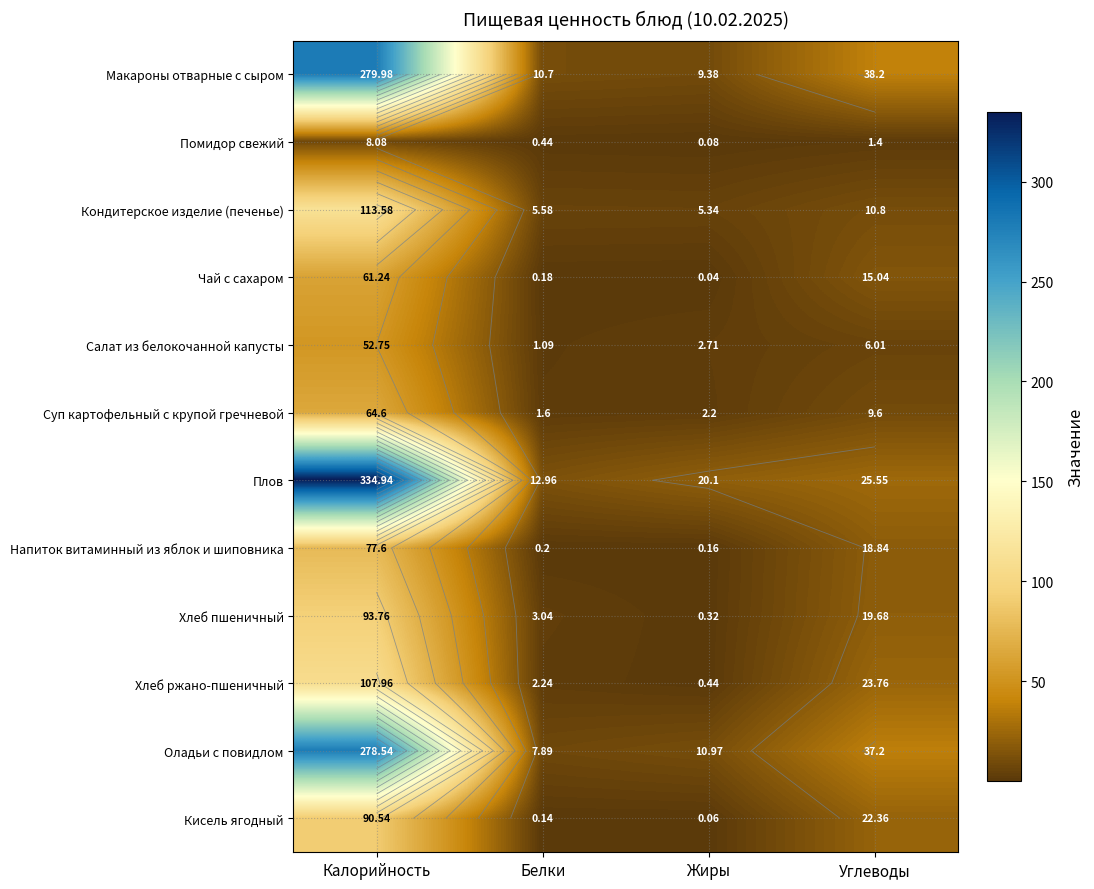

Rank the series at Жиры from highest to lowest value.

Плов, Оладьи с повидлом, Макароны отварные с сыром, Кондитерское изделие (печенье), Салат из белокочанной капусты, Суп картофельный с крупой гречневой, Хлеб ржано-пшеничный, Хлеб пшеничный, Напиток витаминный из яблок и шиповника, Помидор свежий, Кисель ягодный, Чай с сахаром